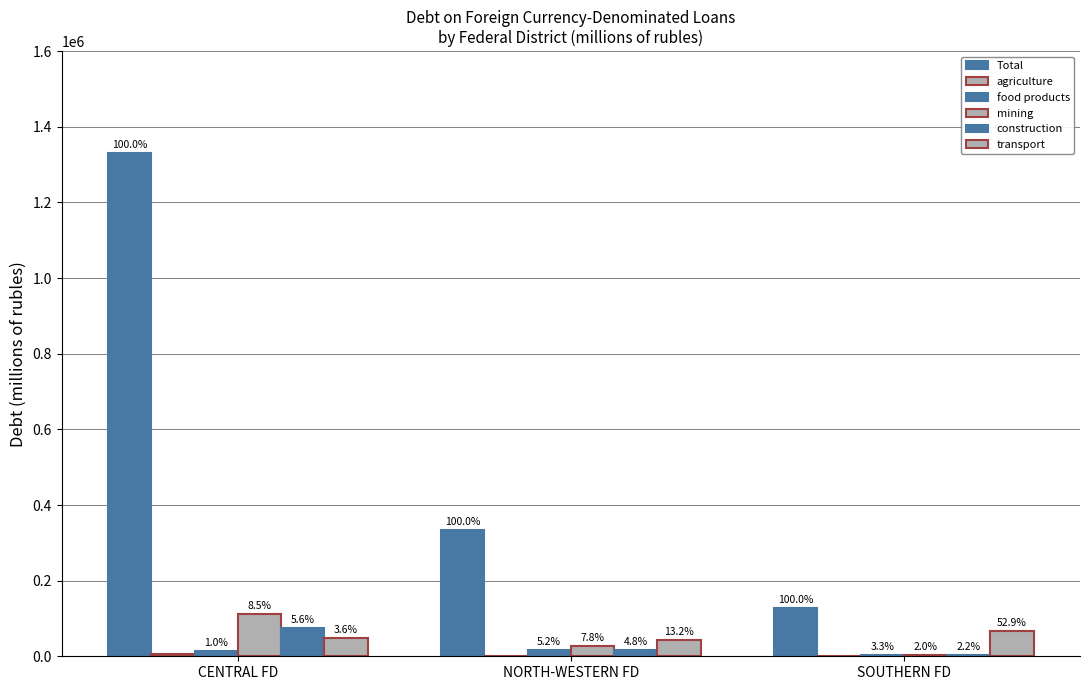

True or false: transport has a value of 20180 at NORTH-WESTERN FD.

False